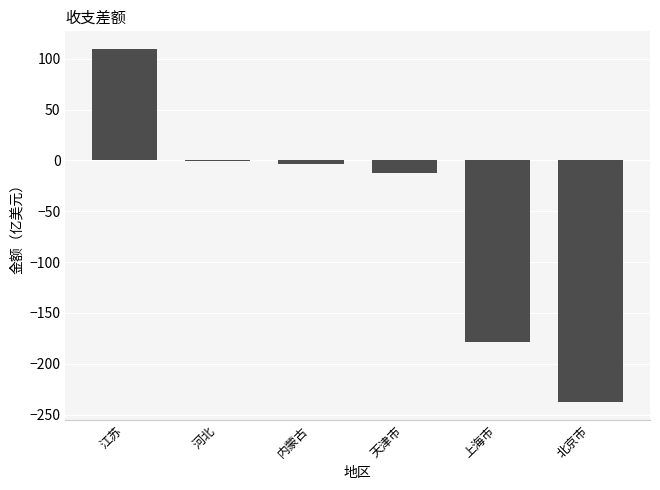

At which label is the value closest to -64?

天津市